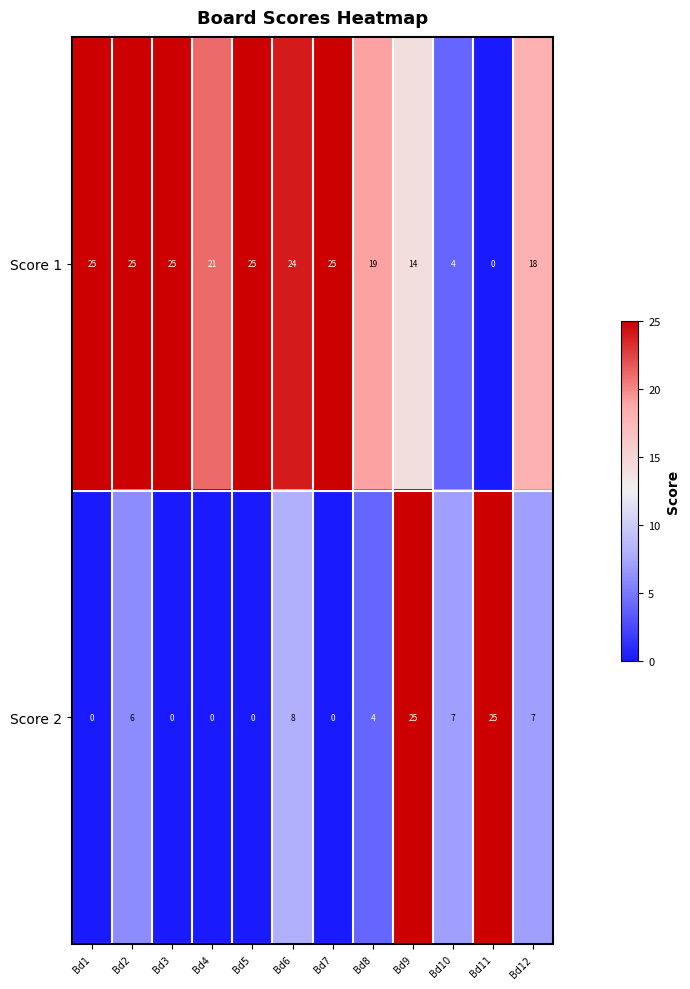

Where is Score 1 nearest to the value 12?

Bd9